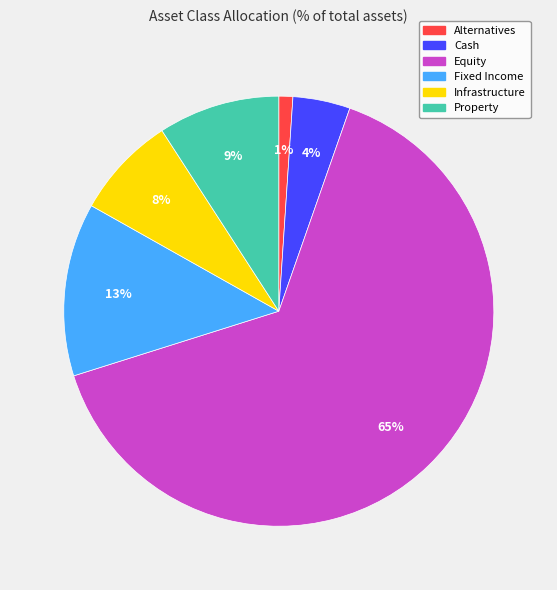

Is the sum of Cash and Property greater than half?

No